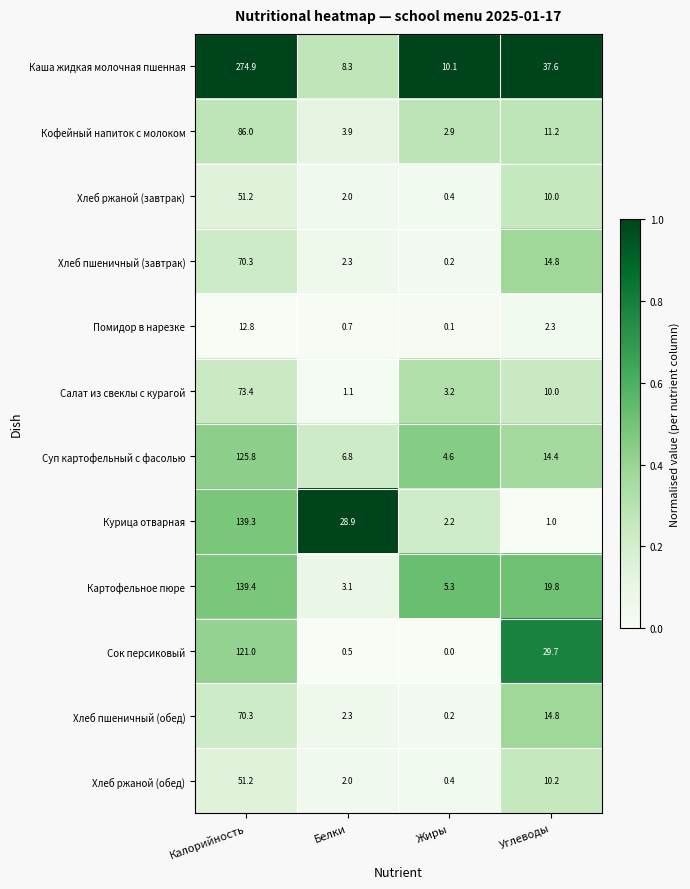

Is the value of Кофейный напиток с молоком at Белки greater than the value of Помидор в нарезке at Белки?

Yes